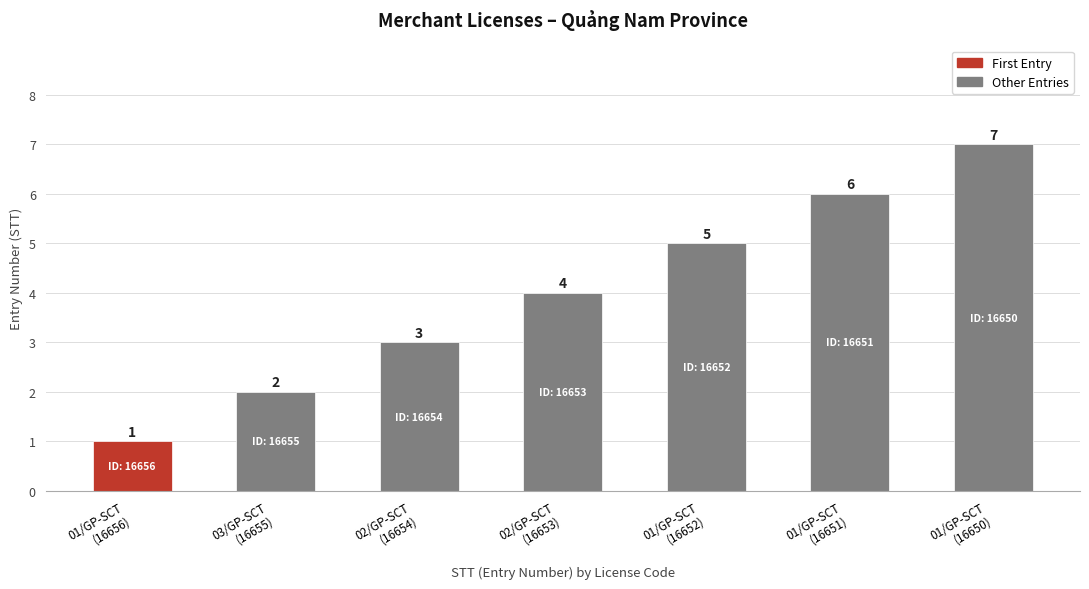

What is the greatest value displayed?

7